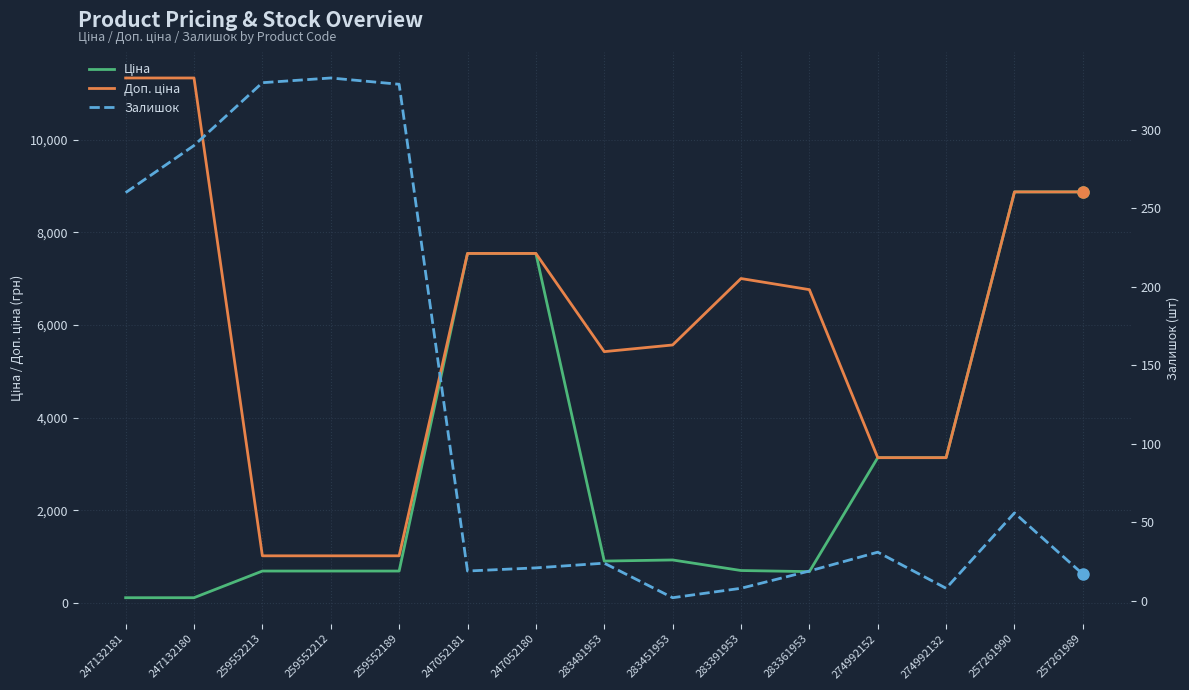

Between 283481953 and 259552189, which is larger?

283481953